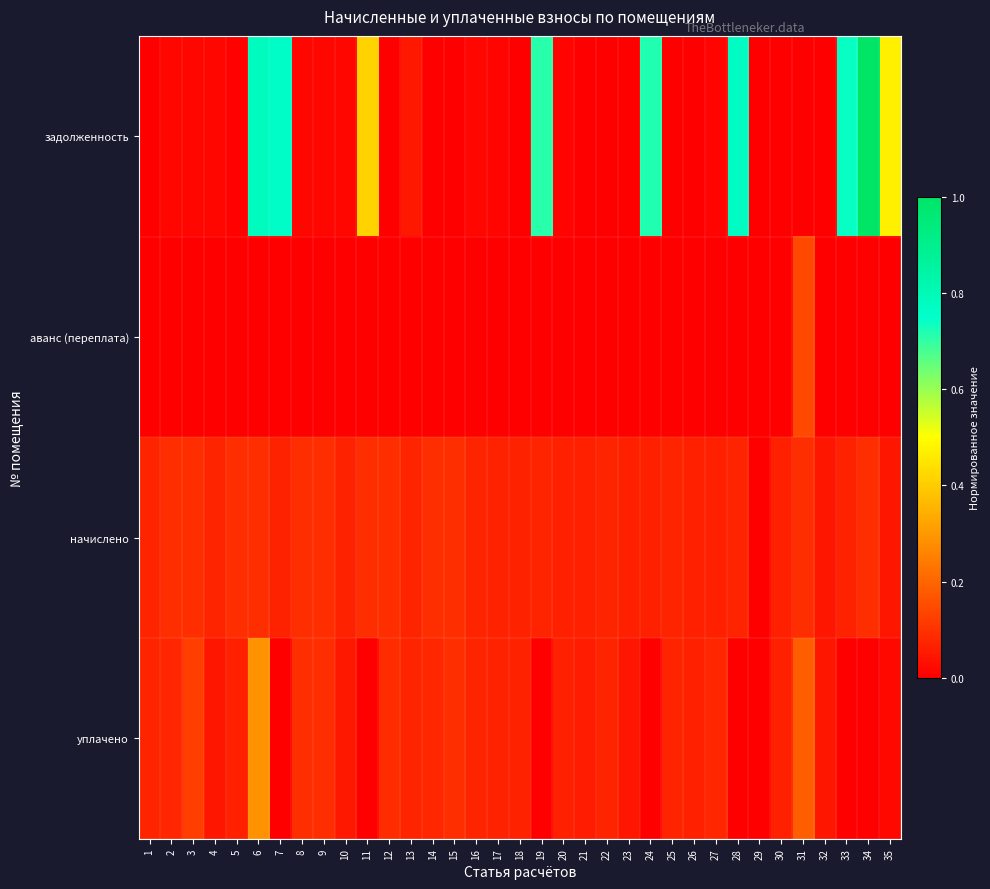

At how many categories does at least one series exceed 0?

34